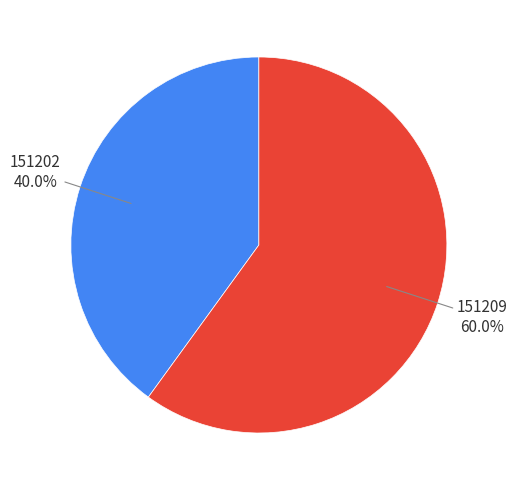

Does 151202 account for over 50% of the chart?

No